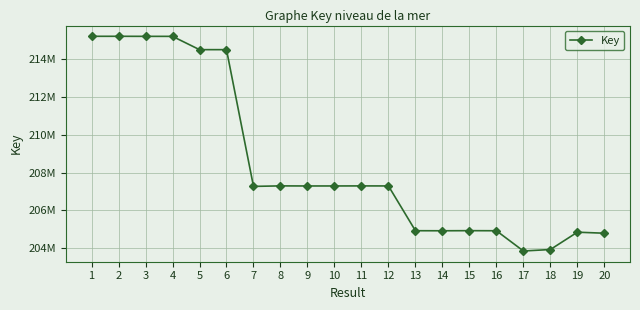

Is this an area chart (filled region under the line)?

No